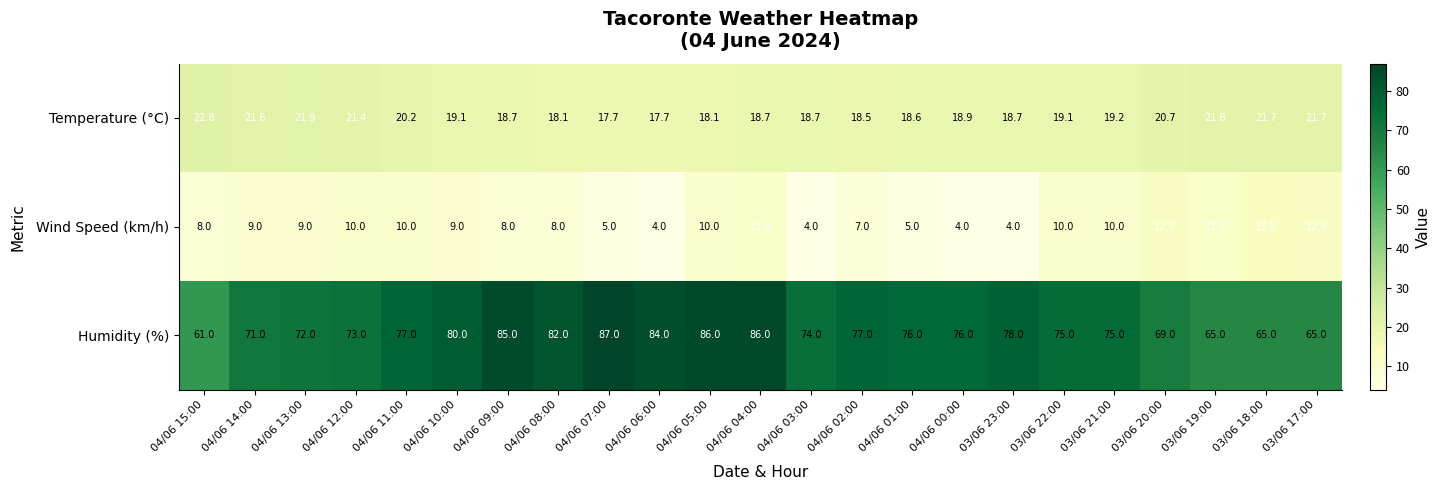

List the series in order of their peak value, lowest first.

Wind Speed (km/h), Temperature (°C), Humidity (%)